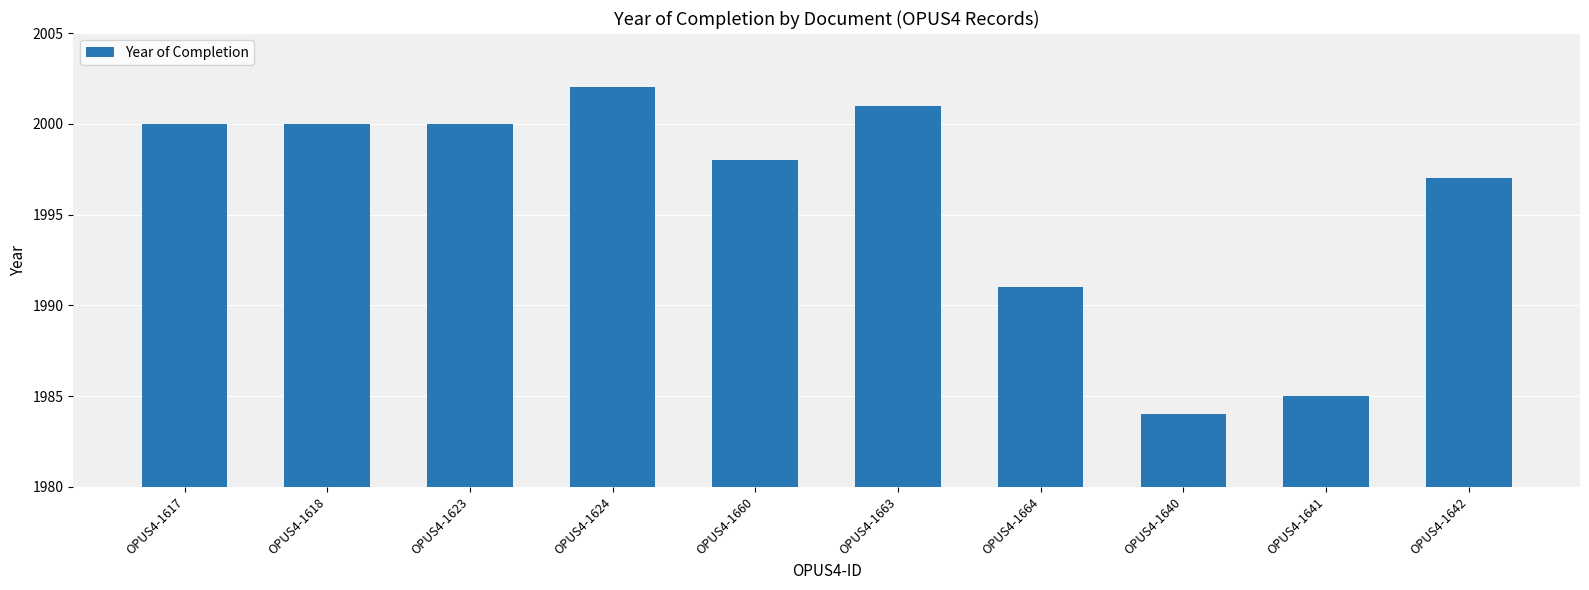

Reading left to right, transcribe all the data shown in this chart.

OPUS4-1617=2000	OPUS4-1618=2000	OPUS4-1623=2000	OPUS4-1624=2002	OPUS4-1660=1998	OPUS4-1663=2001	OPUS4-1664=1991	OPUS4-1640=1984	OPUS4-1641=1985	OPUS4-1642=1997